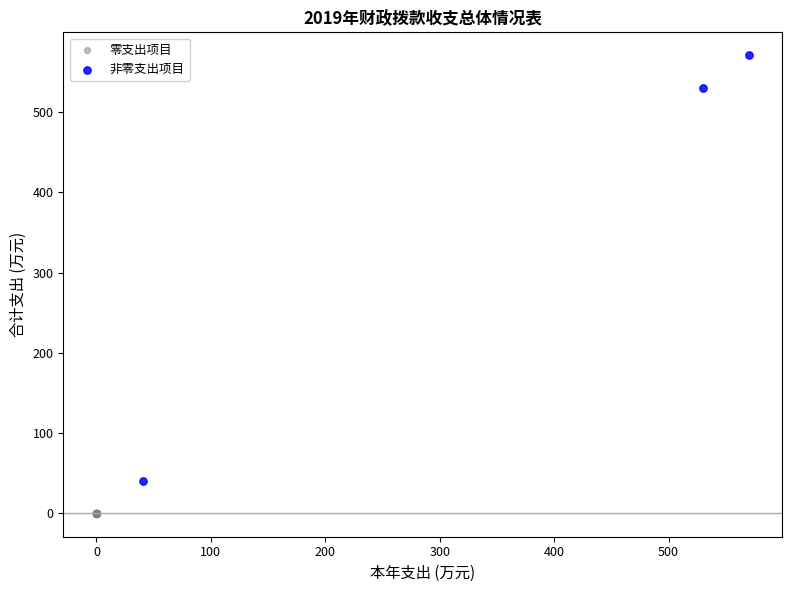

What are all the series names shown in the legend?

零支出项目, 非零支出项目